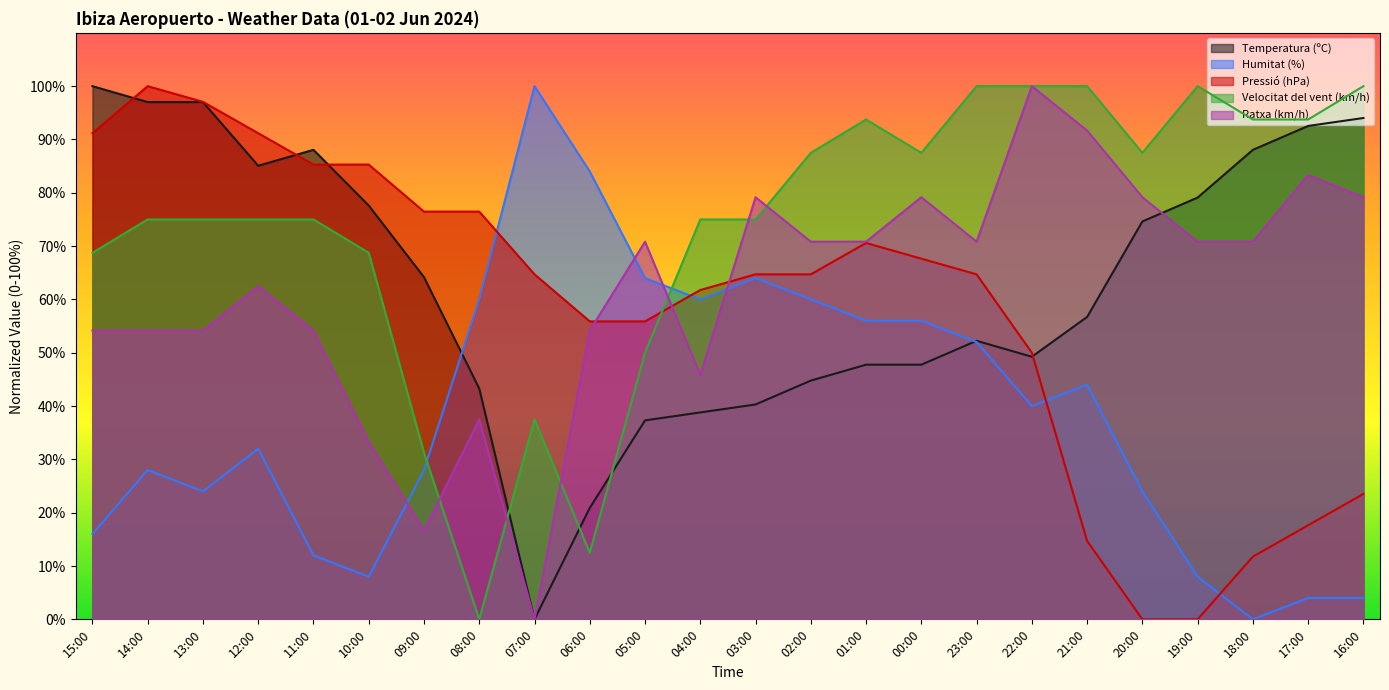

What is the maximum value shown in the chart?

100.0